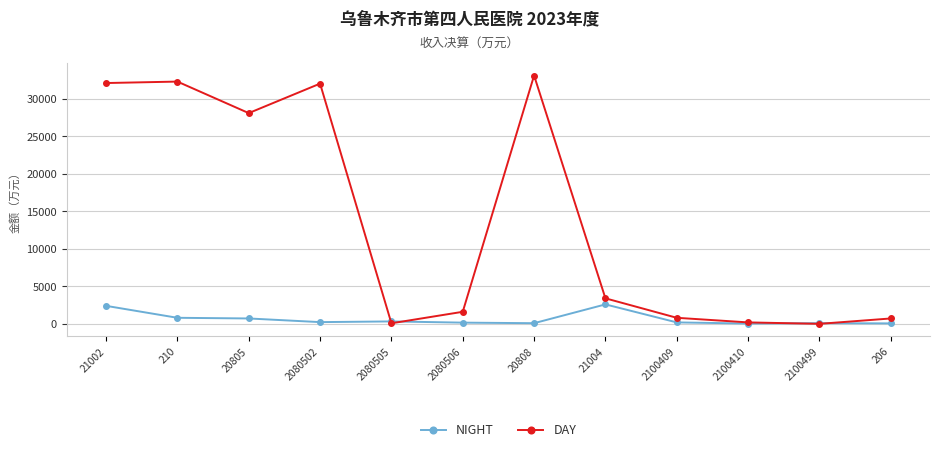

How many interior local valleys does the DAY series have?

3